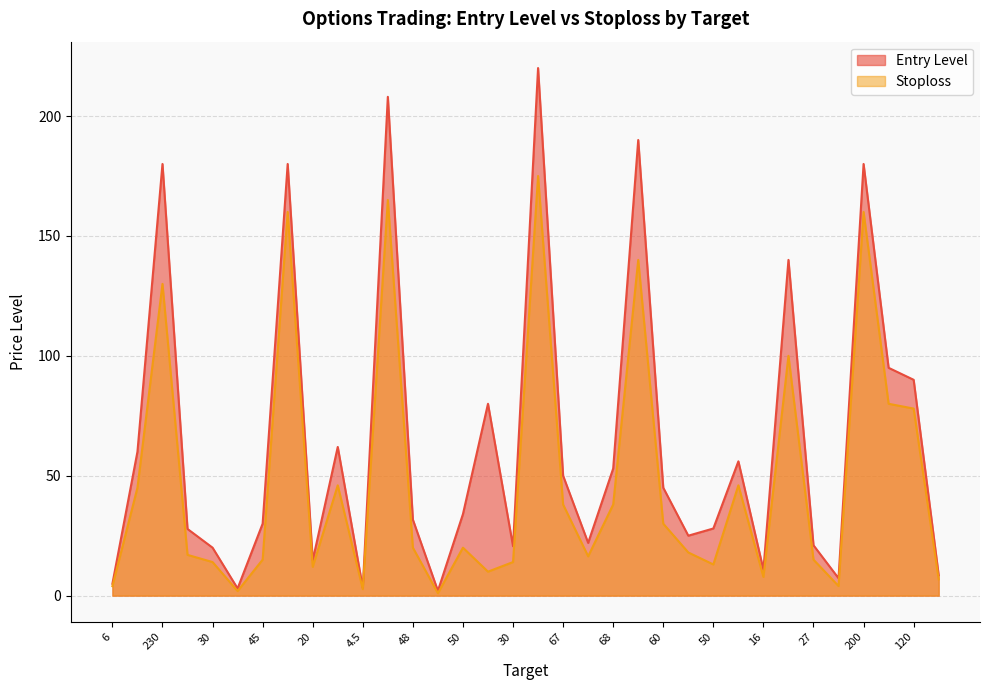

What is the total value across all series at 48?

51.7